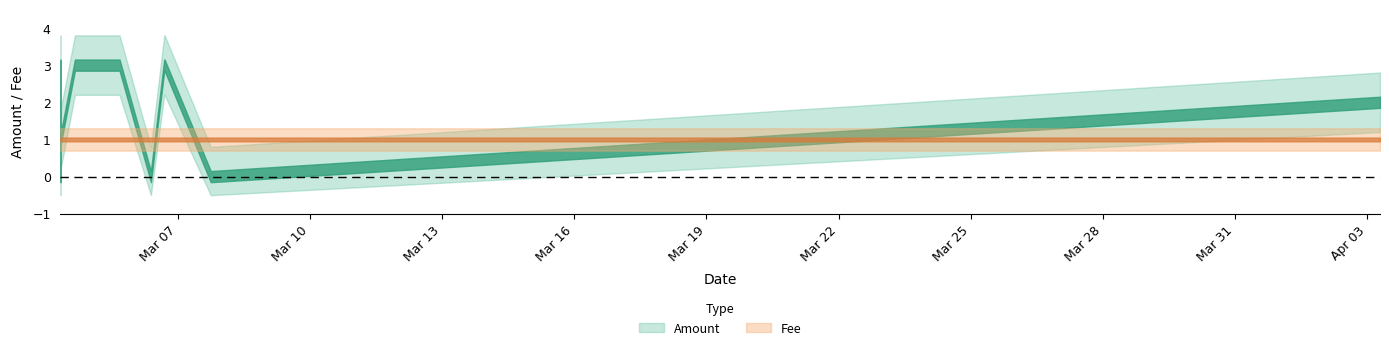

How many interior local valleys does the Amount series have?

3